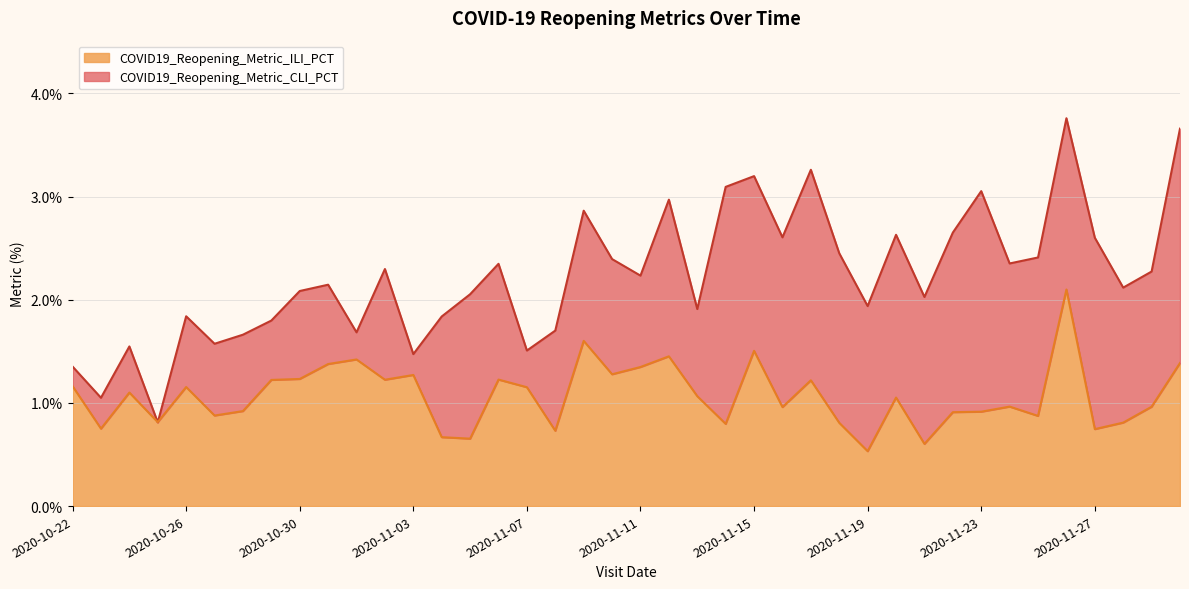

At which category is the sum across all series the highest?

2020-11-26